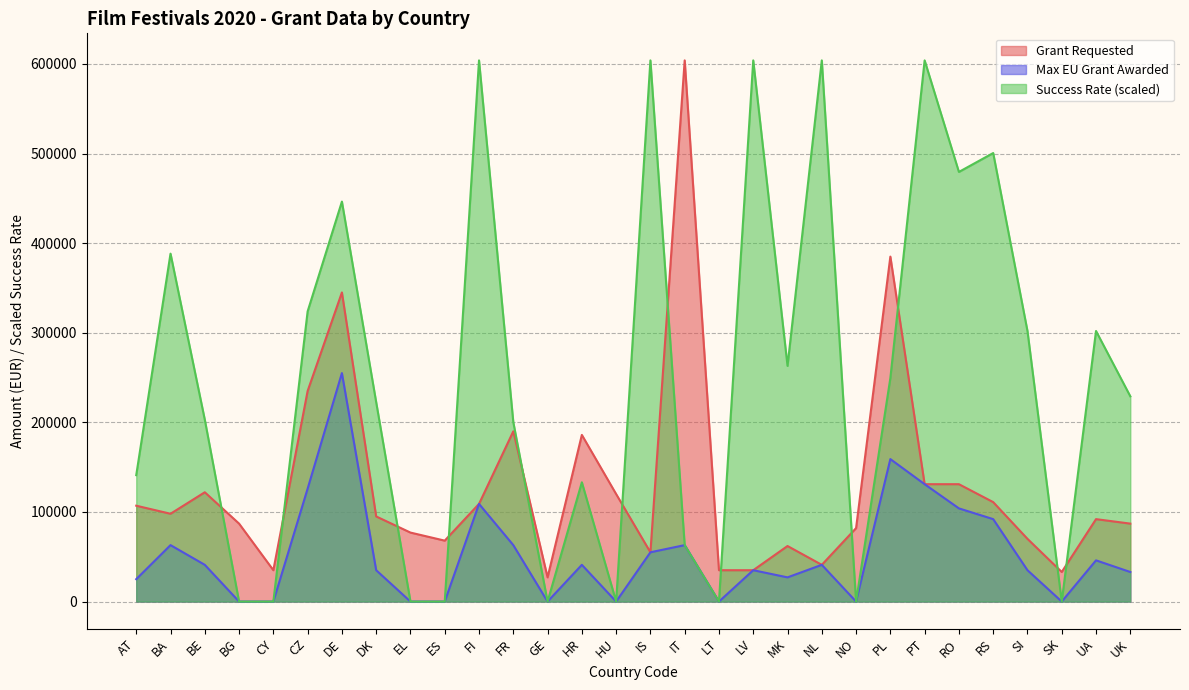

What is the maximum value for Max EU Grant Awarded?

255000.0